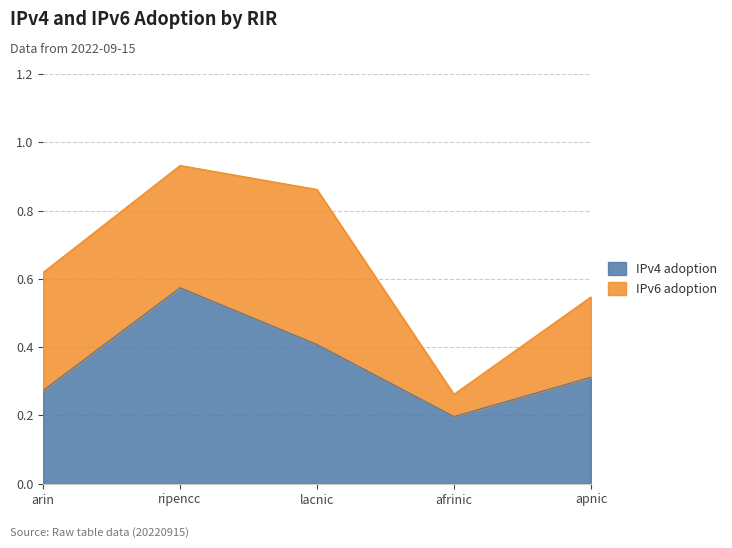

What is the maximum value shown in the chart?

0.6